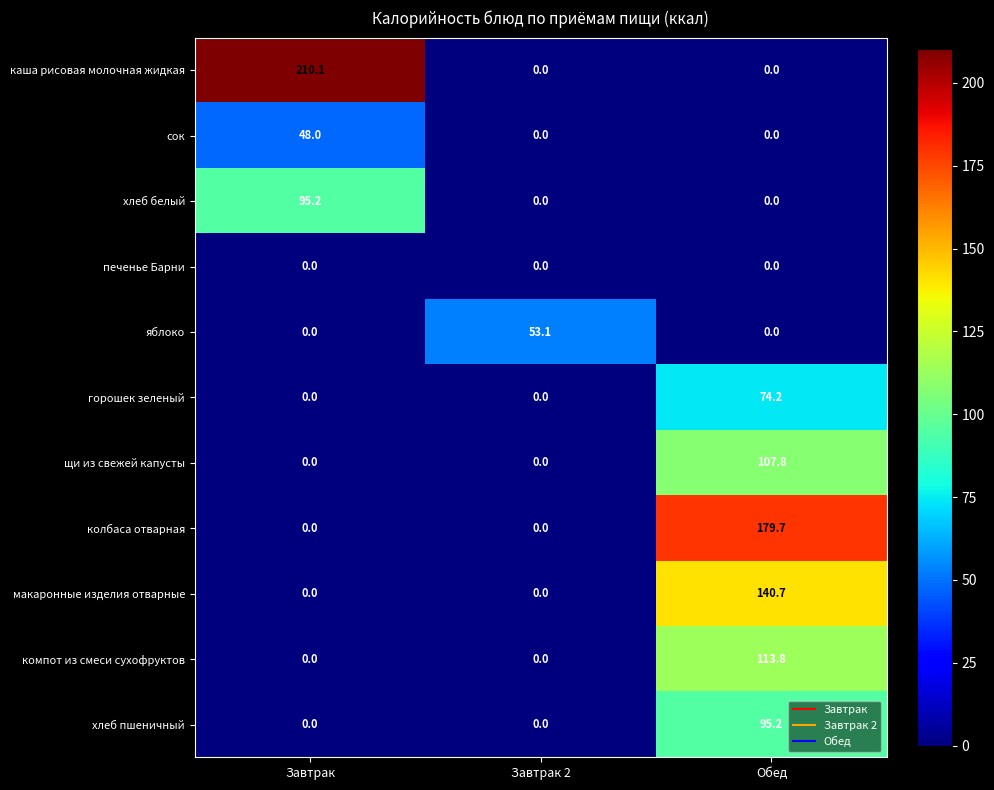

At which category is the sum across all series the highest?

Обед